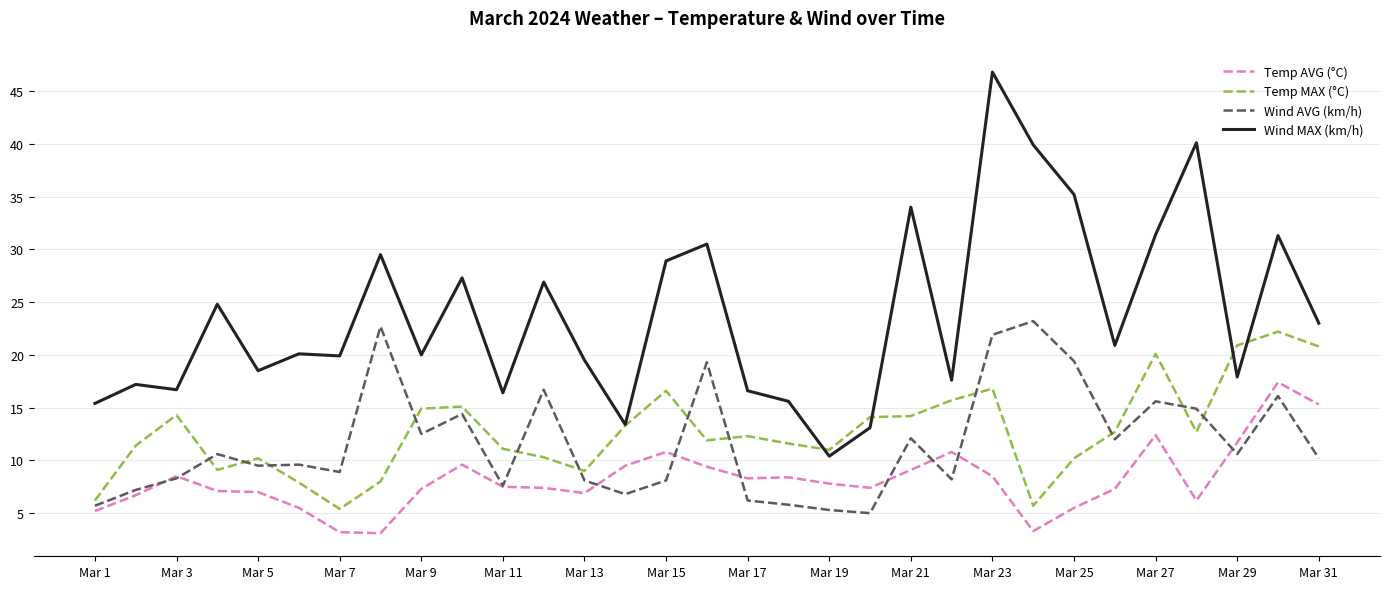

True or false: Wind MAX (km/h) and Wind AVG (km/h) intersect in this chart.

False